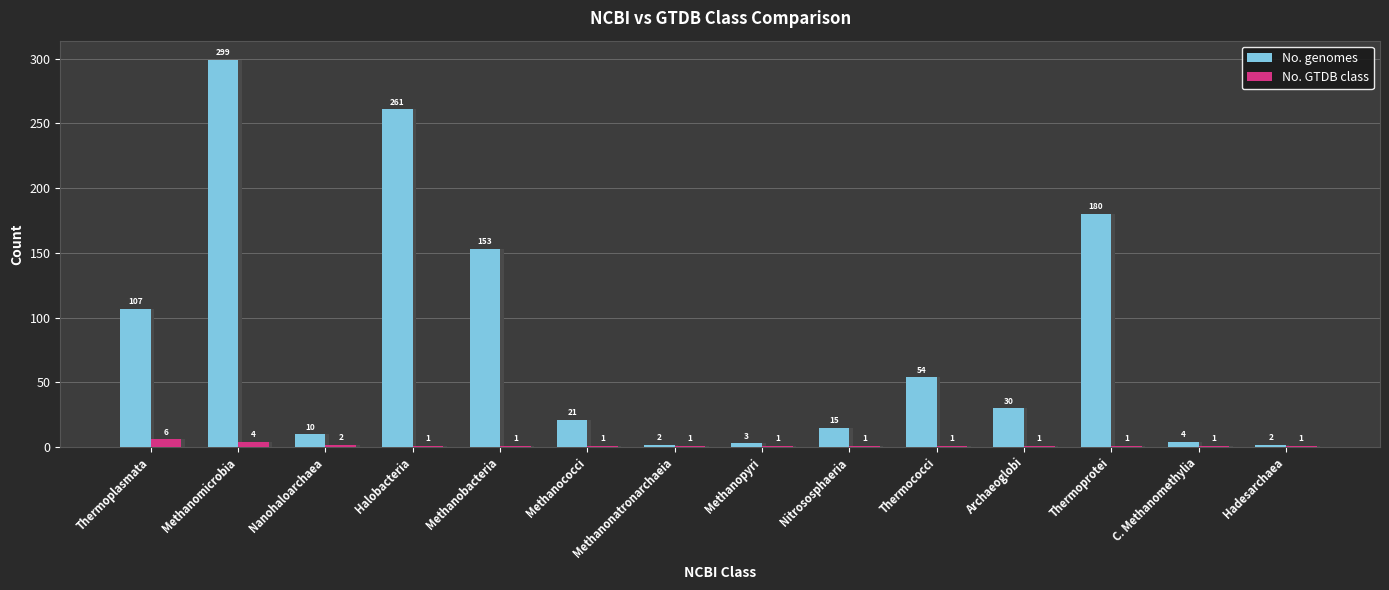

What is the sum of the No. genomes values at Nitrososphaeria and Methanococci?

36